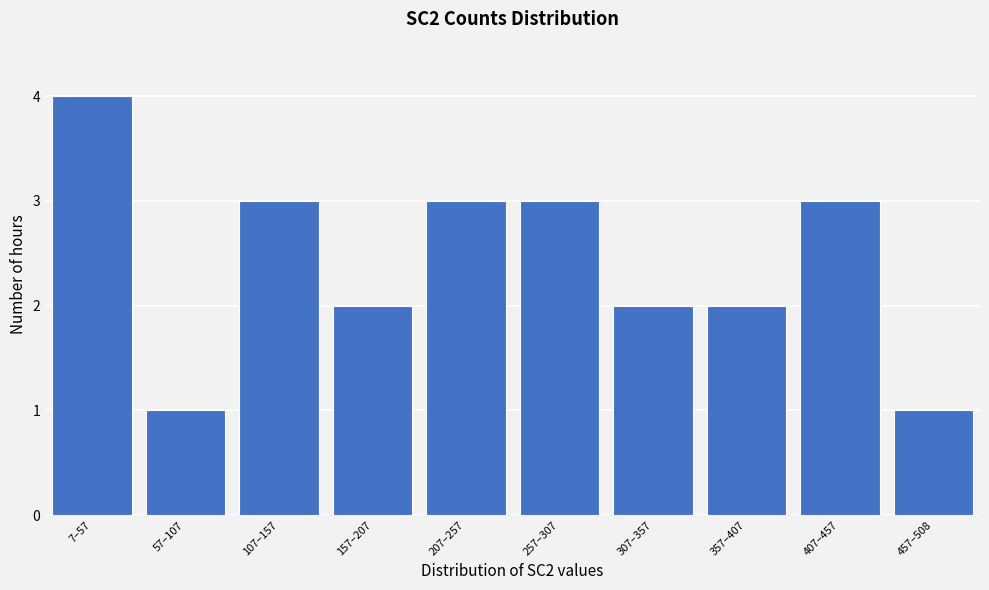

Reading left to right, what are all the values shown in this chart?

7–57=4	57–107=1	107–157=3	157–207=2	207–257=3	257–307=3	307–357=2	357–407=2	407–457=3	457–508=1